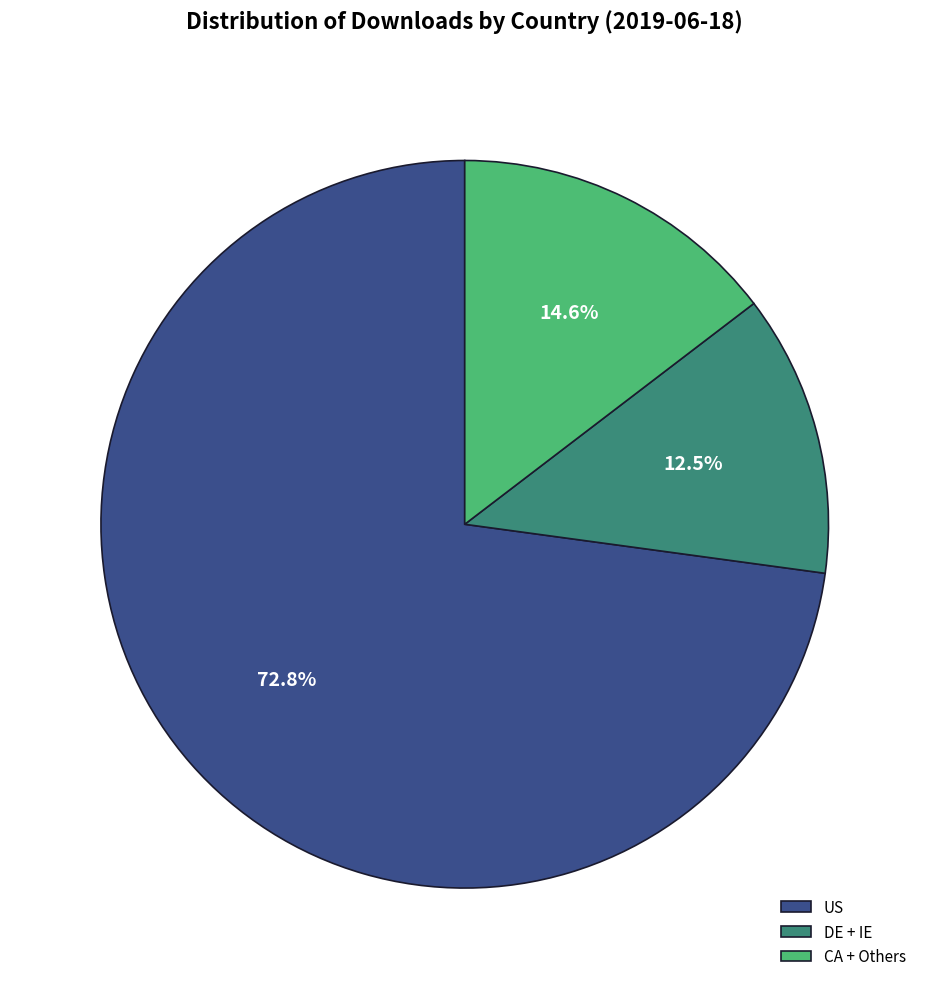

Do US and DE + IE together represent more than half of the pie?

Yes